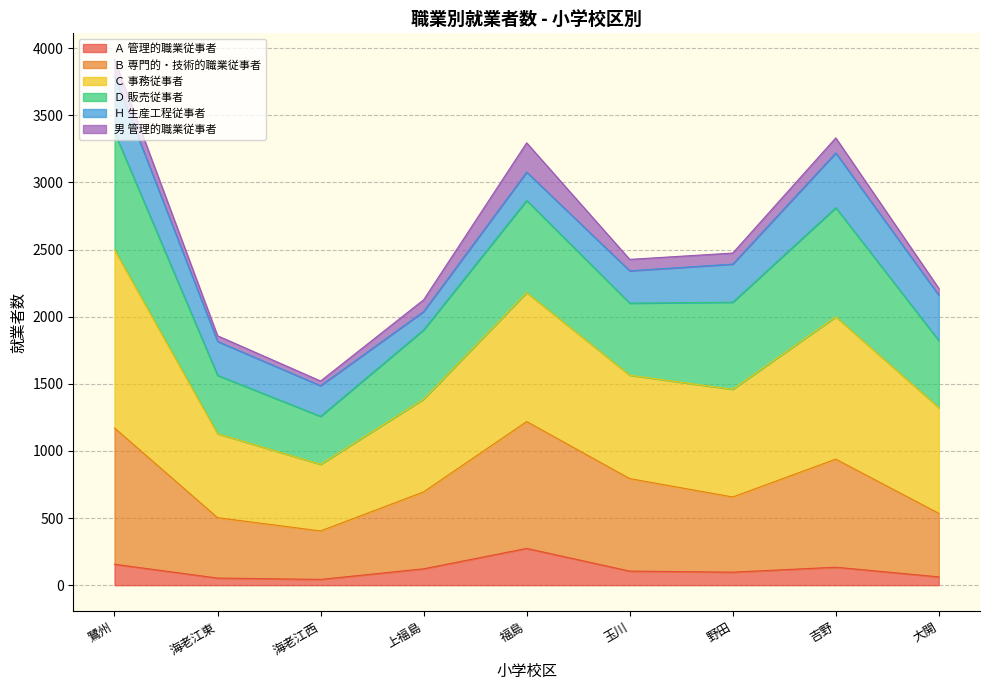

The Ａ 管理的職業従事者 series shows 111 at 大開. True or false?

False